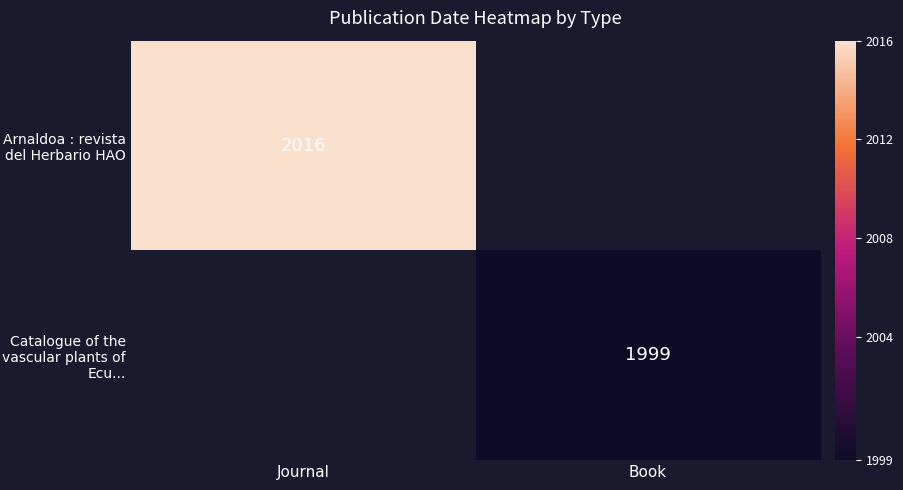

True or false: Catalogue of the vascular plants of Ecu... has a value of 1999 at Book.

True